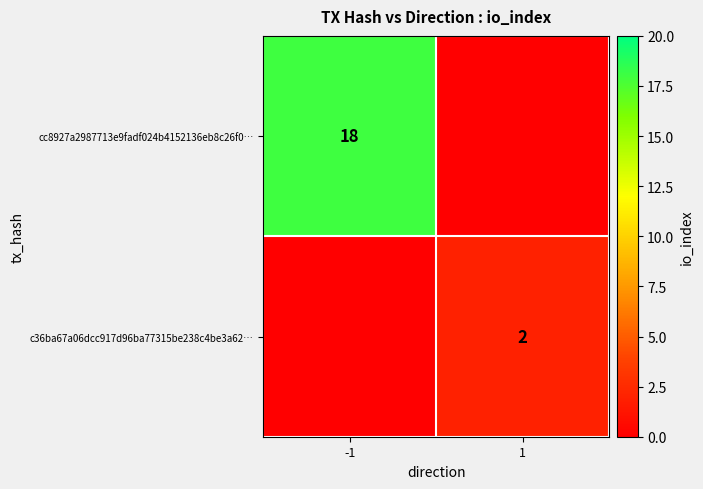

How many data points does each series have?

2